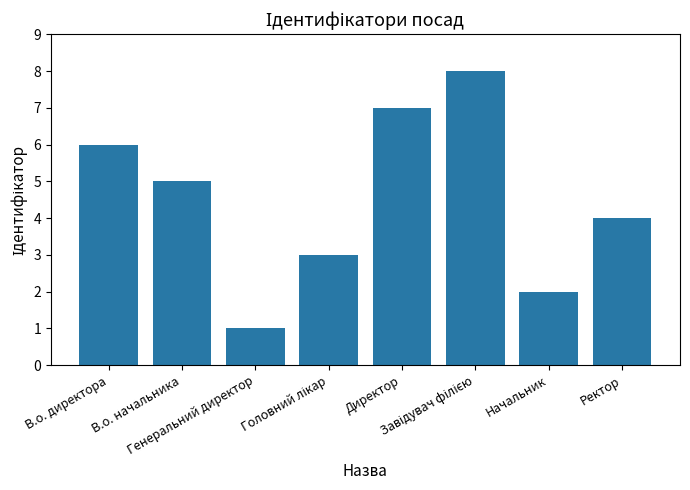

Does the chart contain any negative values?

No